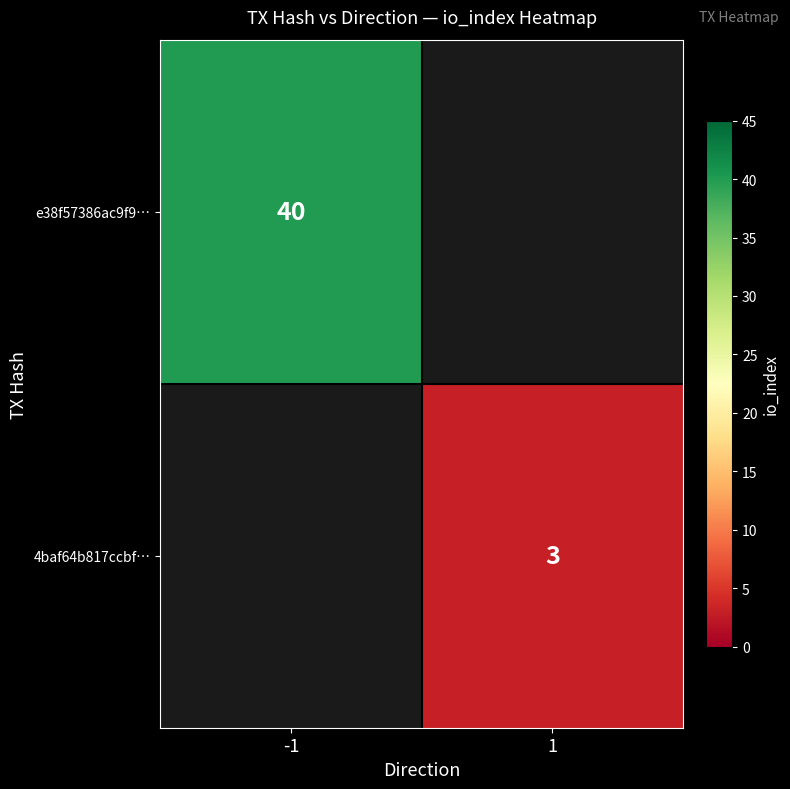

The e38f57386ac9f9… series shows 14 at -1. True or false?

False